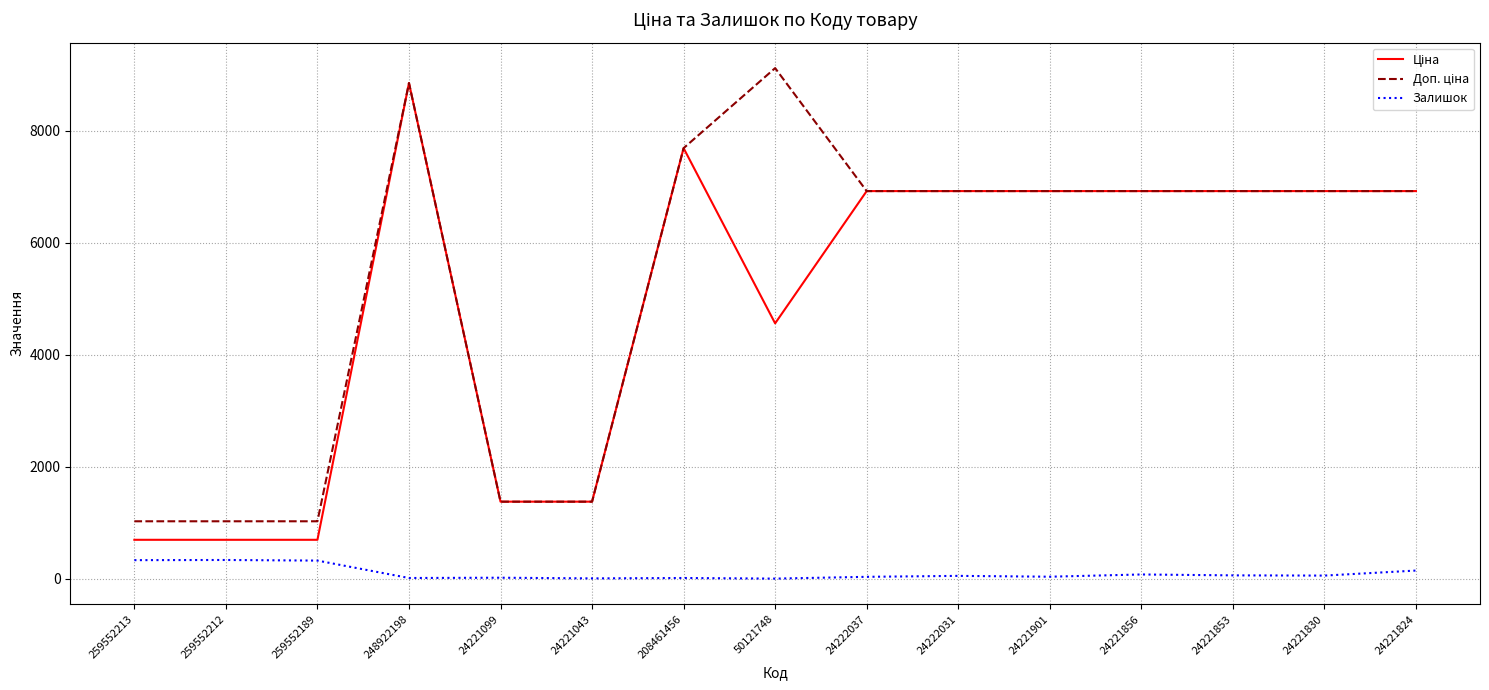

At which category is the sum across all series the highest?

248922198